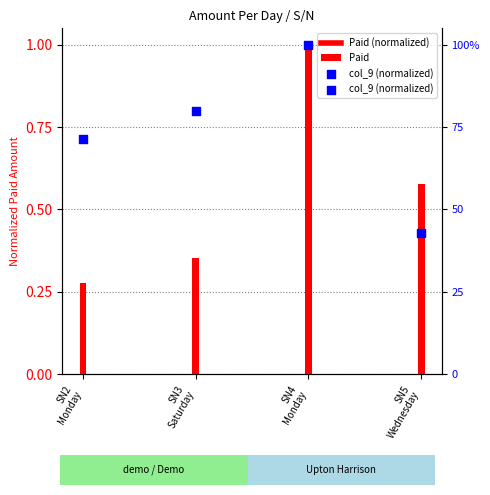

Between SN3
Saturday and SN2
Monday, which is larger?

SN3
Saturday